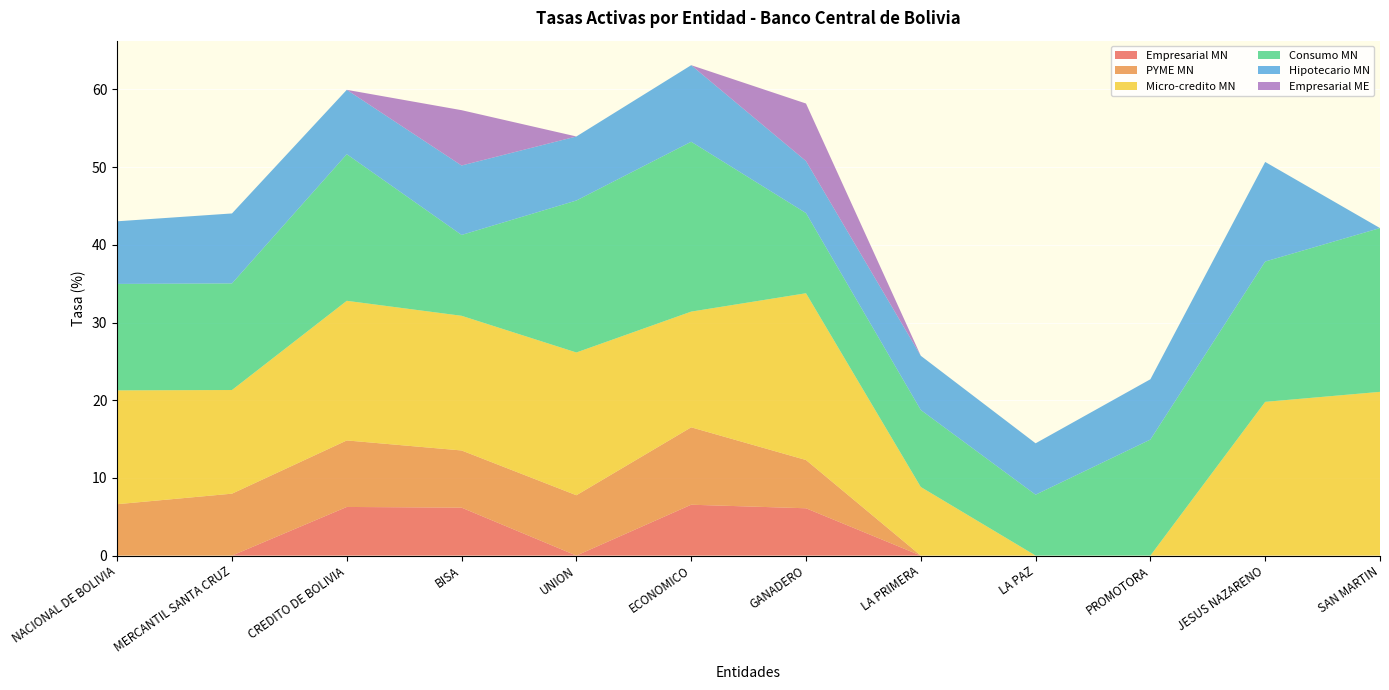

Reading right to left, transcribe all the data shown in this chart.

Empresarial MN: 0.0	0.0	0.0	0.0	0.0	6.1	6.5	0.0	6.2	6.3	0.0	0.0
PYME MN: 0.0	0.0	0.0	0.0	0.0	6.2	10.0	7.8	7.4	8.6	8.0	6.6
Micro-credito MN: 21.1	19.8	0.0	0.0	8.8	21.5	14.9	18.4	17.3	18.0	13.3	14.7
Consumo MN: 21.1	18.1	14.9	7.8	9.9	10.3	21.9	19.6	10.4	18.9	13.7	13.7
Hipotecario MN: 0.0	12.8	7.8	6.6	7.0	6.7	9.9	8.2	8.9	8.3	9.0	8.1
Empresarial ME: 0.0	0.0	0.0	0.0	0.0	7.4	0.0	0.0	7.1	0.0	0.0	0.0